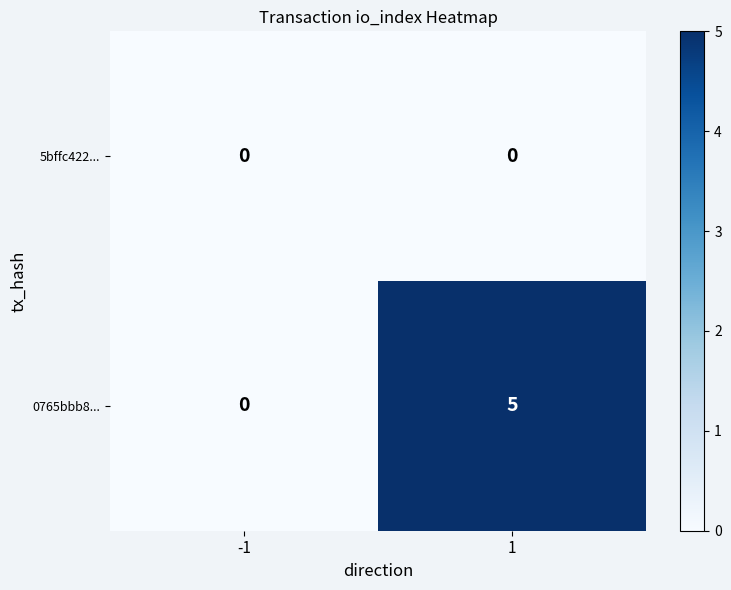

What is the difference between the highest and lowest values at 1?

5